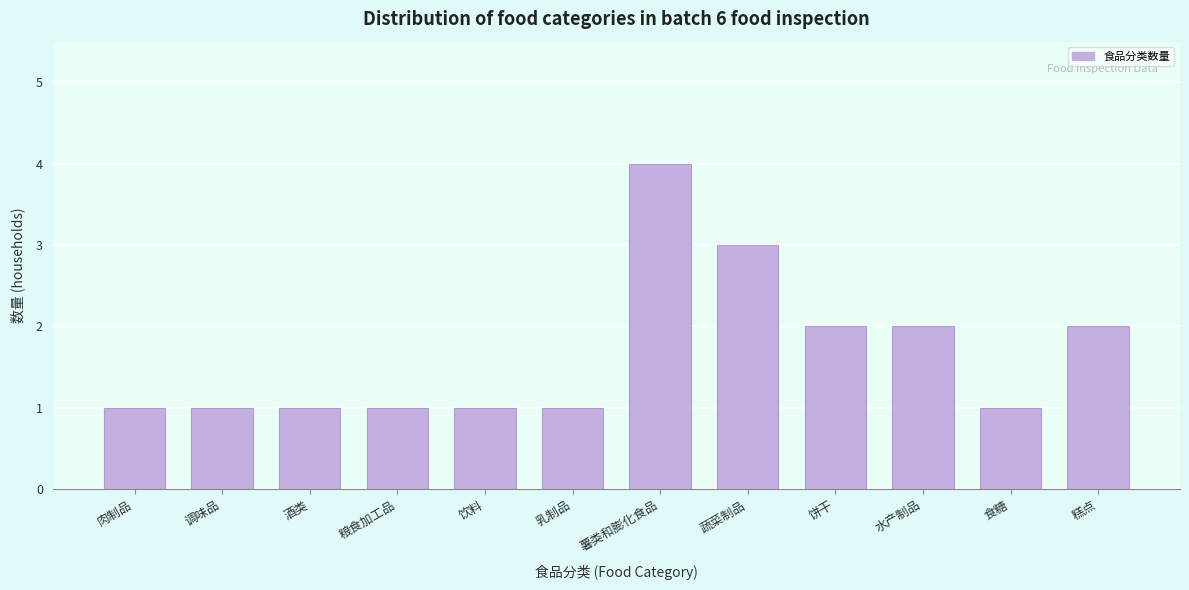

Reading left to right, list all the values displayed in this chart.

1	1	1	1	1	1	4	3	2	2	1	2